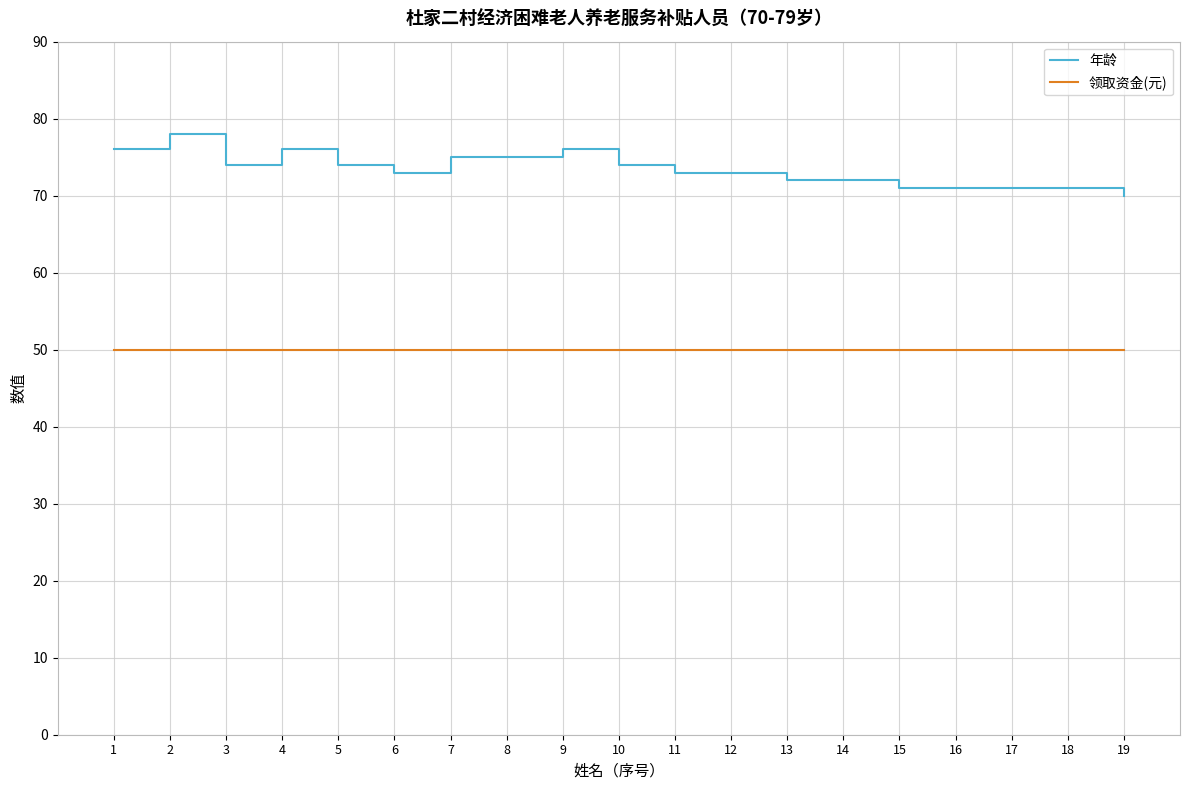

Rank the series by their average value, from lowest to highest.

领取资金(元), 年龄